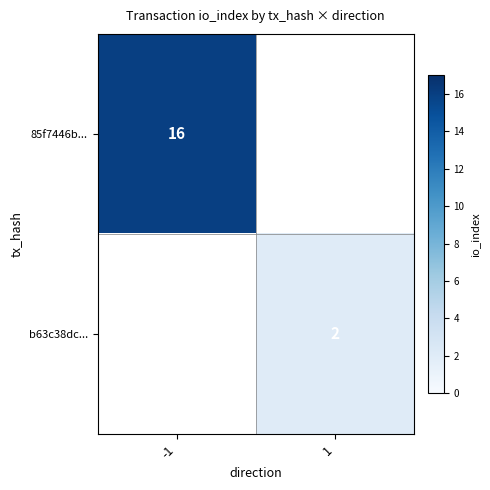

Is the value of 85f7446b... at -1 greater than the value of b63c38dc... at 1?

Yes